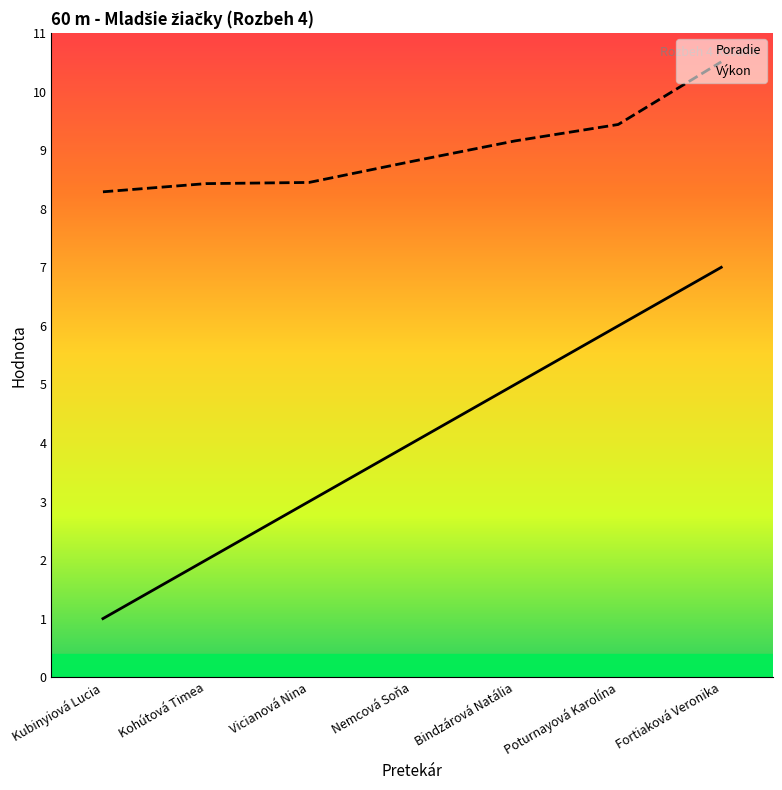

What is the difference between the Výkon values at Fortiaková Veronika and Bindzárová Natália?

1.3